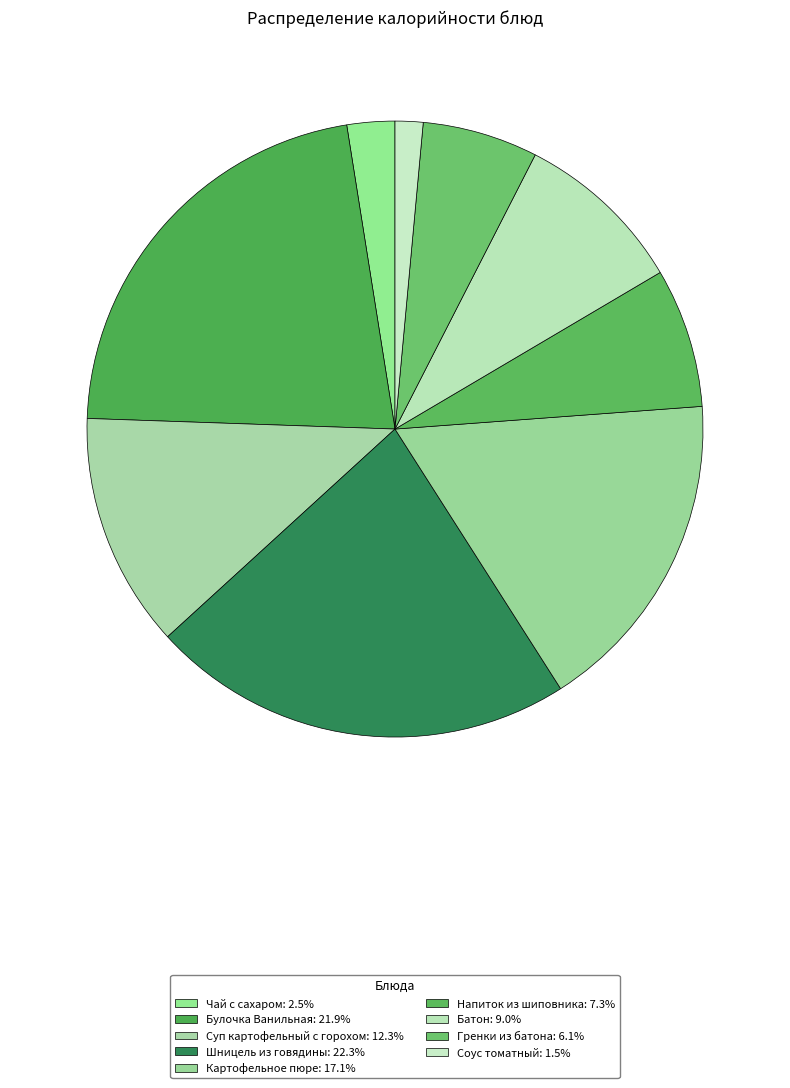

The Батон slice represents 18% of the pie. True or false?

False